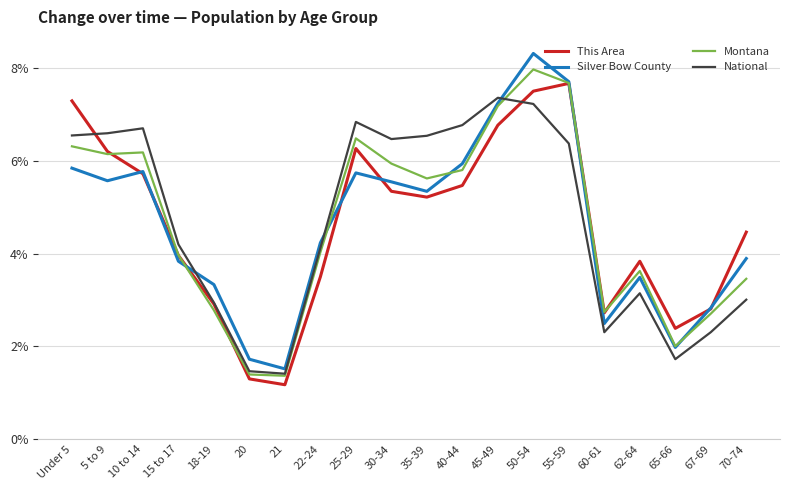

What position from the left is 5 to 9?

2